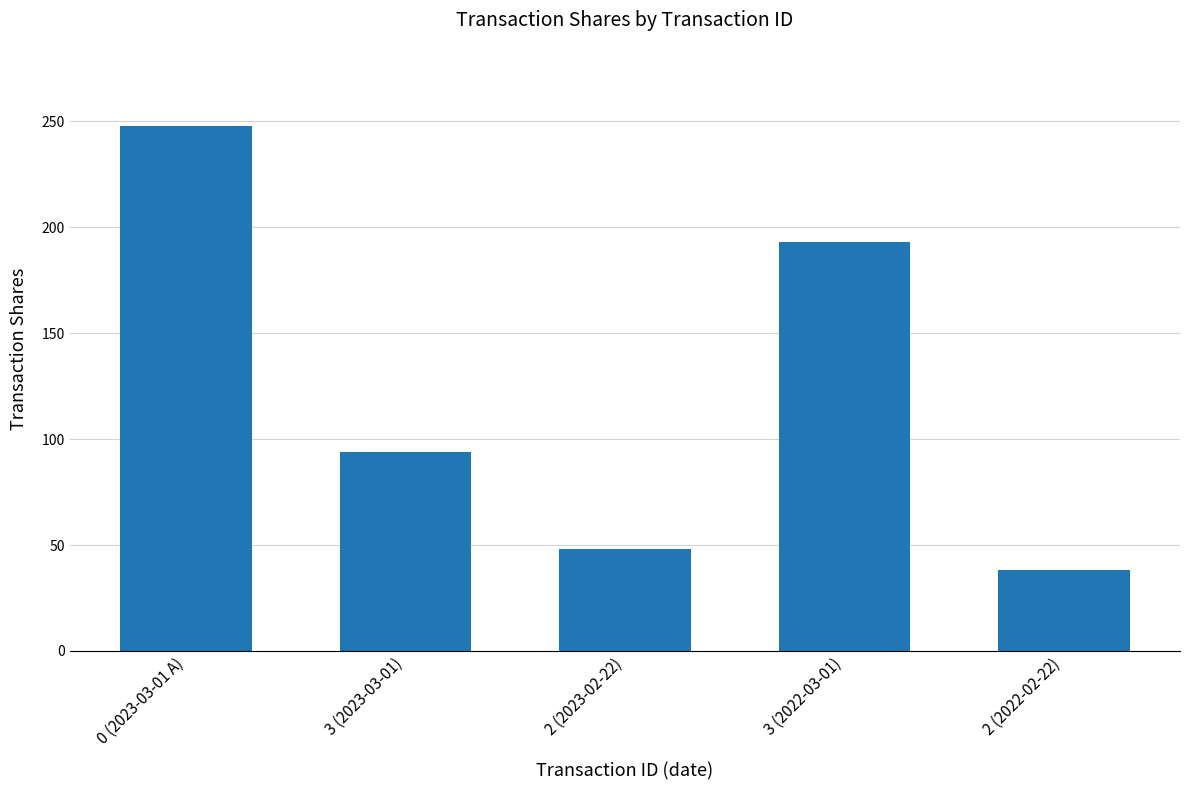

Which label corresponds to the largest value in the chart?

0 (2023-03-01 A)